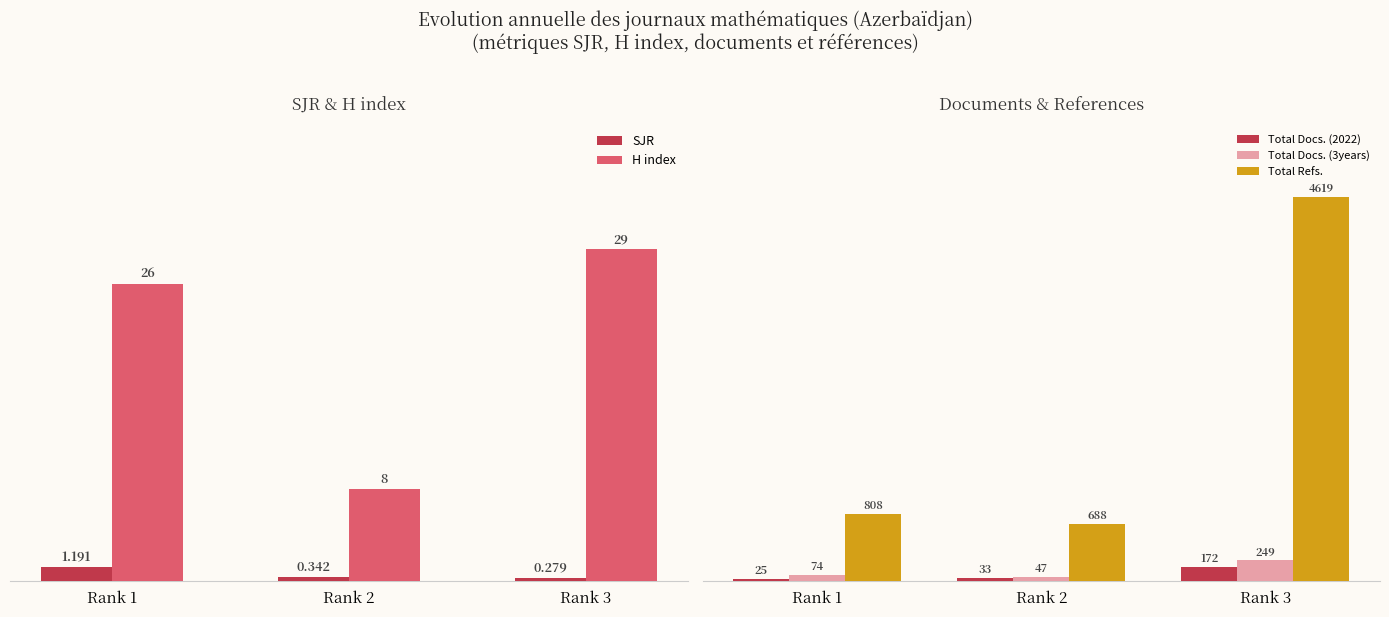

What are all the series names shown in the legend?

SJR, H index, Total Docs. (2022), Total Docs. (3years), Total Refs.